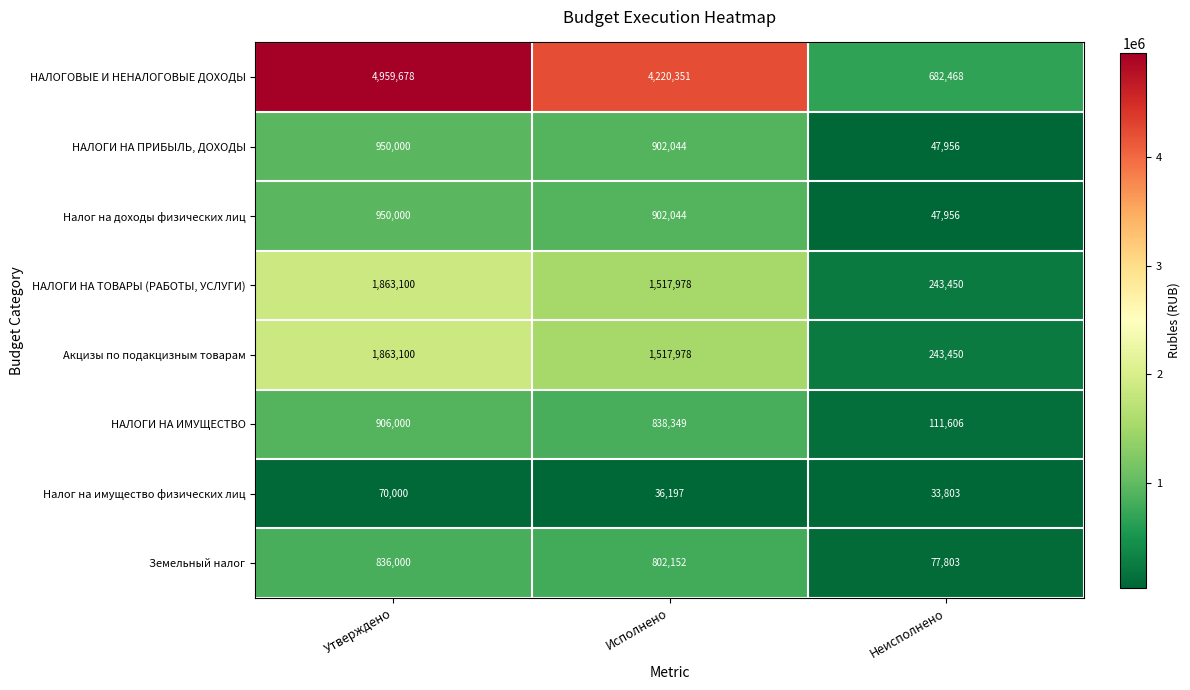

Reading left to right, extract all data points from this chart.

НАЛОГОВЫЕ И НЕНАЛОГОВЫЕ ДОХОДЫ: Утверждено=4959678	Исполнено=4220351	Неисполнено=682468
НАЛОГИ НА ПРИБЫЛЬ, ДОХОДЫ: Утверждено=950000	Исполнено=902044	Неисполнено=47956
Налог на доходы физических лиц: Утверждено=950000	Исполнено=902044	Неисполнено=47956
НАЛОГИ НА ТОВАРЫ (РАБОТЫ, УСЛУГИ): Утверждено=1863100	Исполнено=1517978	Неисполнено=243450
Акцизы по подакцизным товарам: Утверждено=1863100	Исполнено=1517978	Неисполнено=243450
НАЛОГИ НА ИМУЩЕСТВО: Утверждено=906000	Исполнено=838349	Неисполнено=111606
Налог на имущество физических лиц: Утверждено=70000	Исполнено=36197	Неисполнено=33803
Земельный налог: Утверждено=836000	Исполнено=802152	Неисполнено=77803